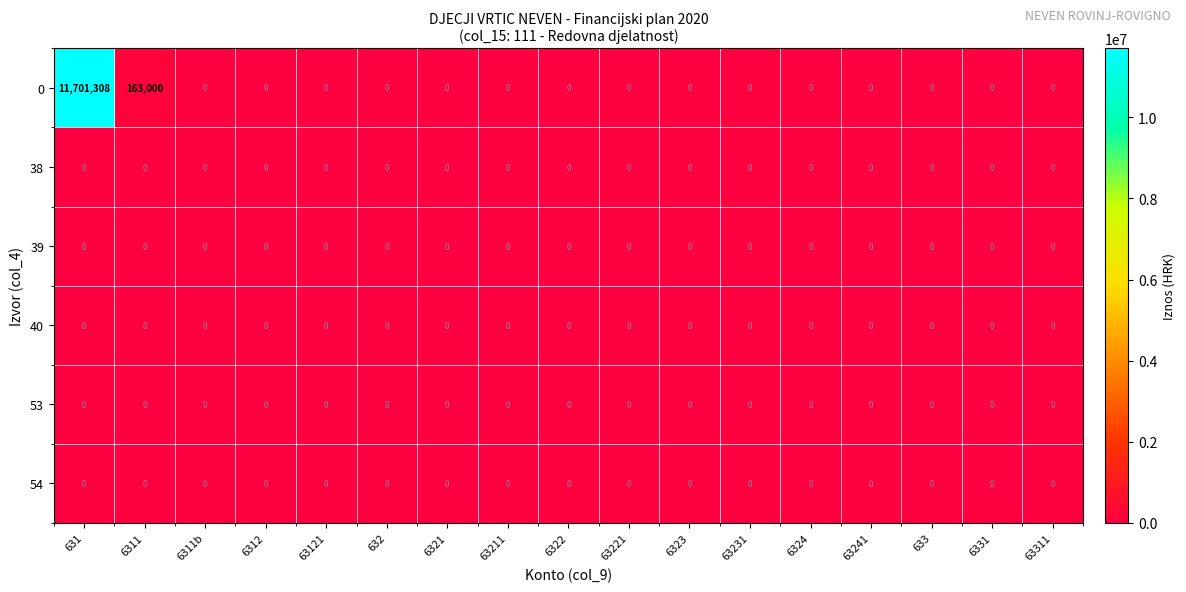

Between 631 and 63221, which series saw the biggest shift?

0